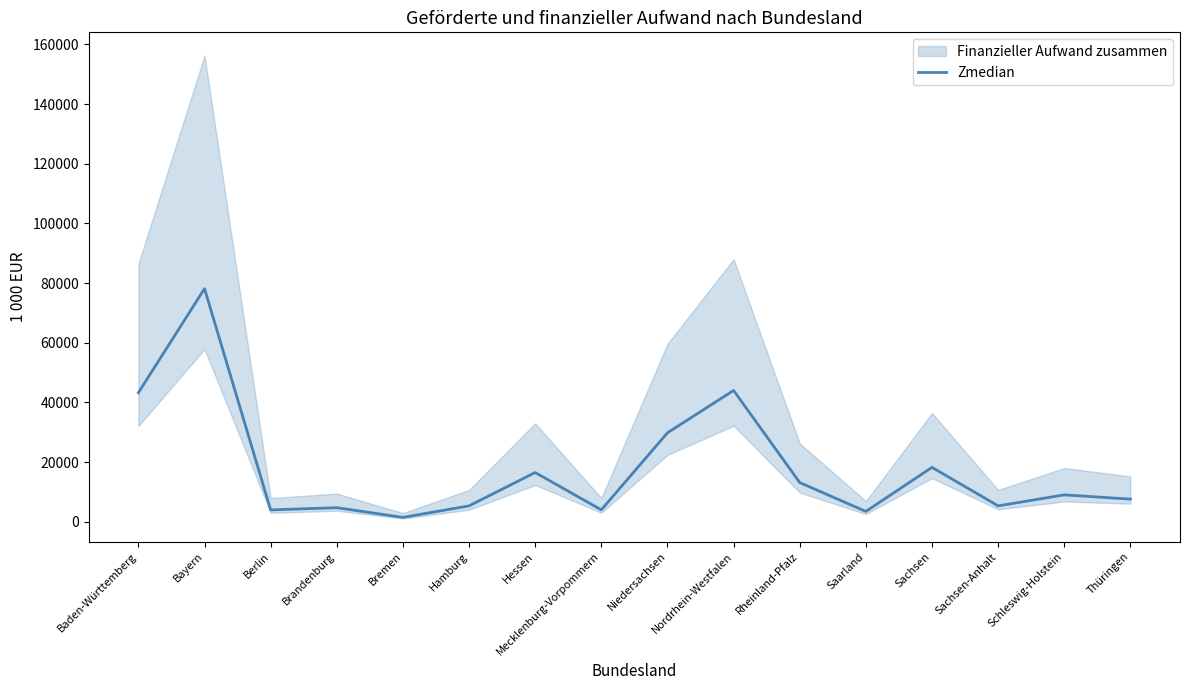

True or false: there are more than 2 points higher than both neighbors.

True